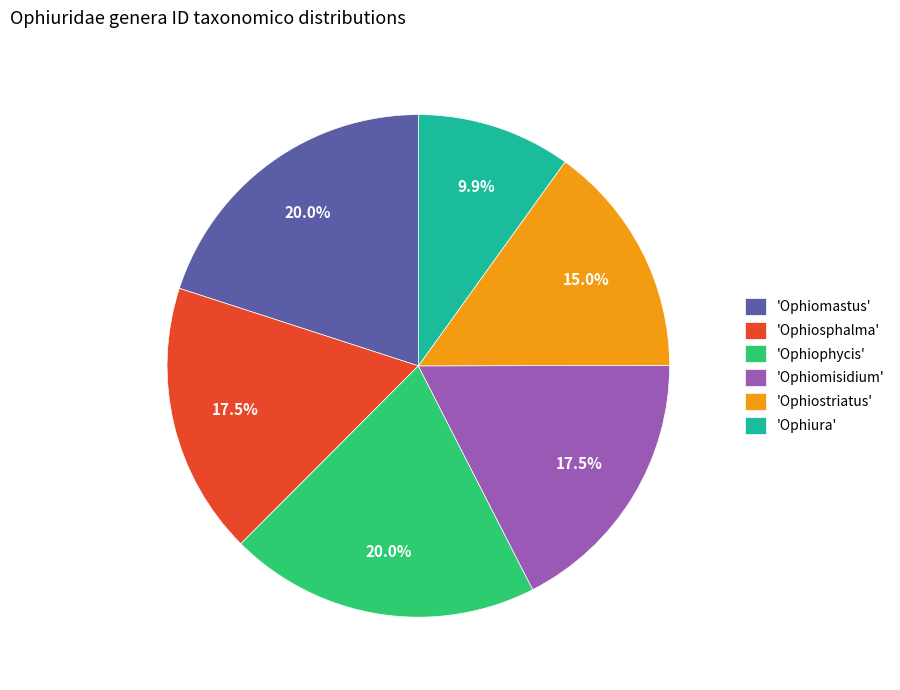

How many slices are in this pie chart?

6